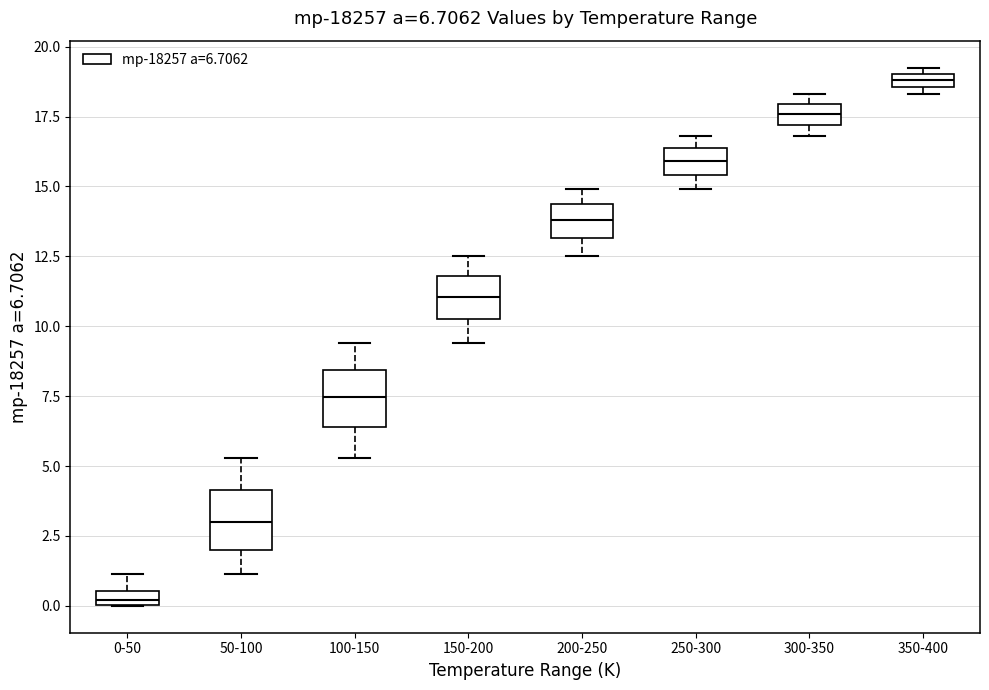

Which box's median line is the highest?

350-400